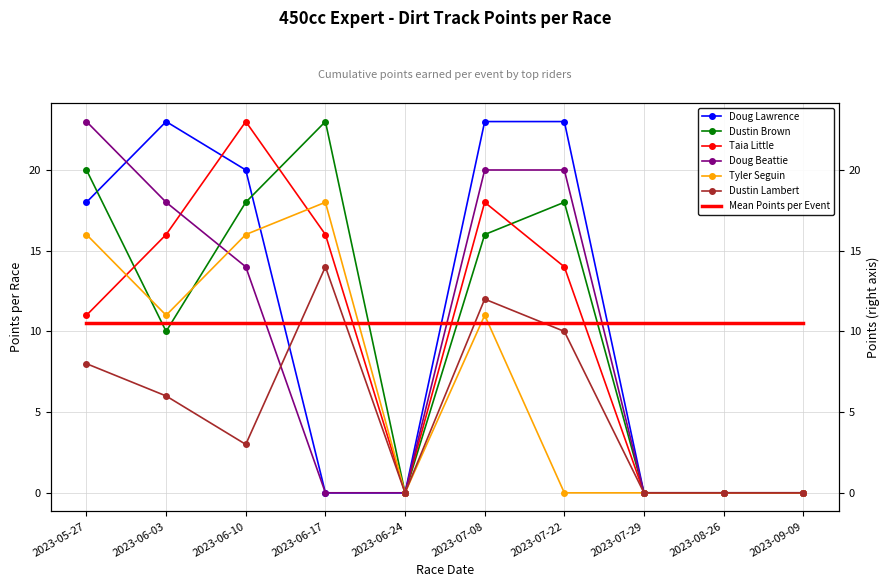

Which series has the widest spread of values?

Doug Lawrence